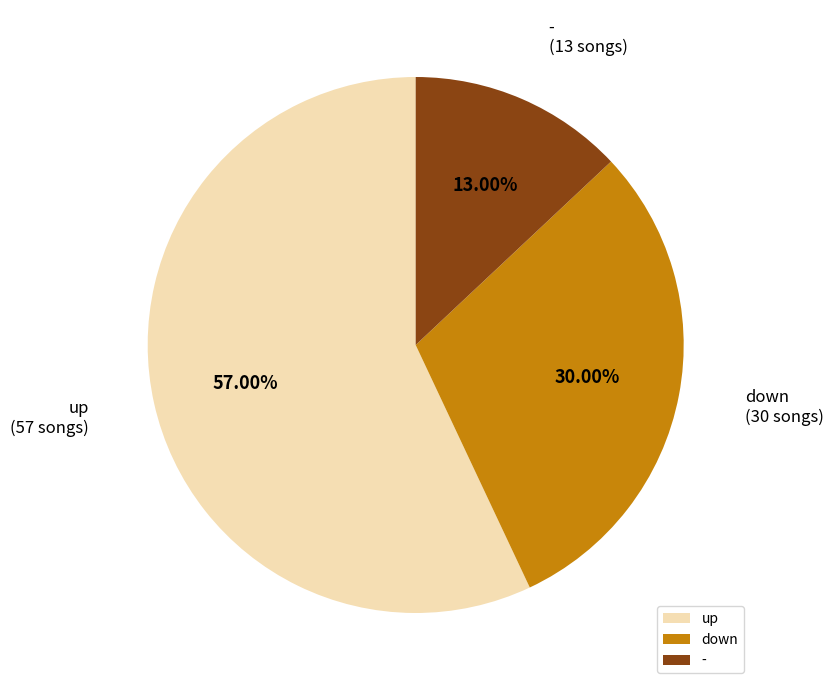

Between - and up, which is larger?

up